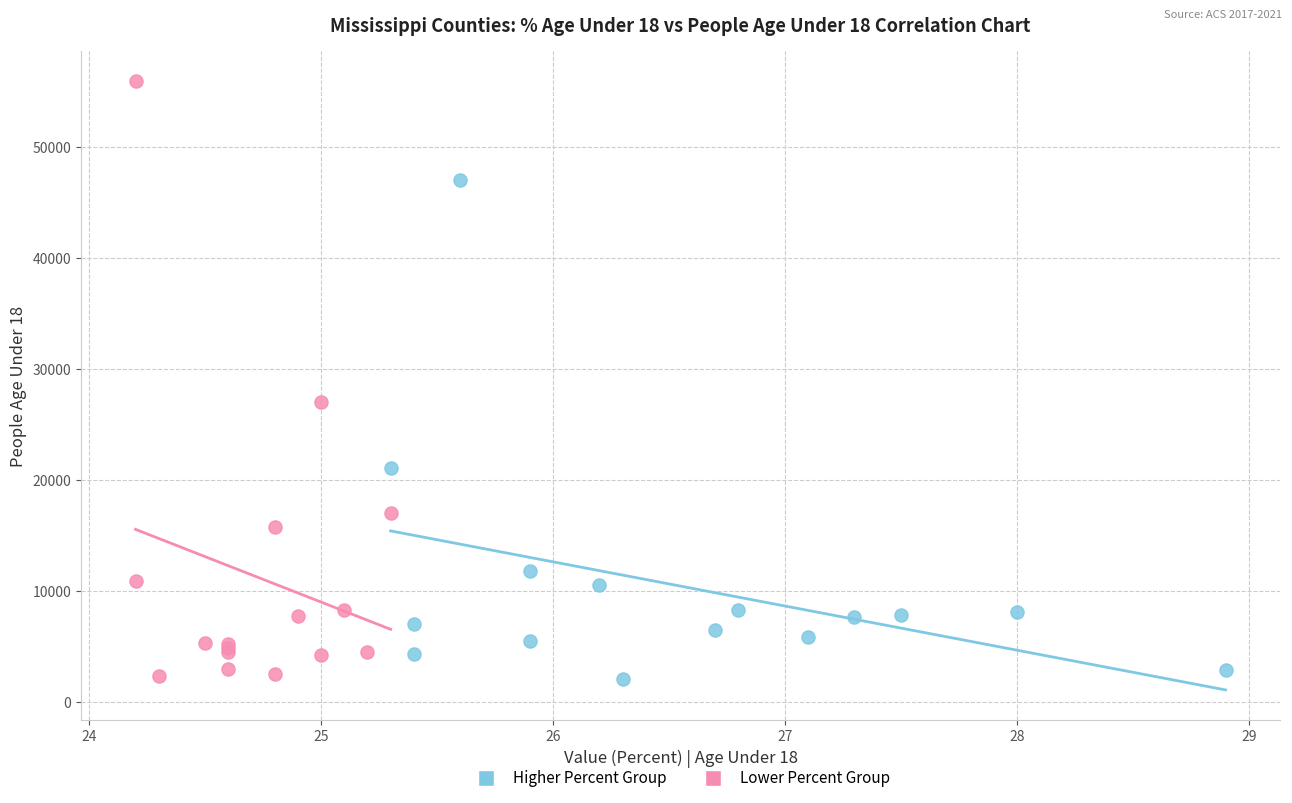

Which series has the widest spread of Y values?

Lower Percent Group